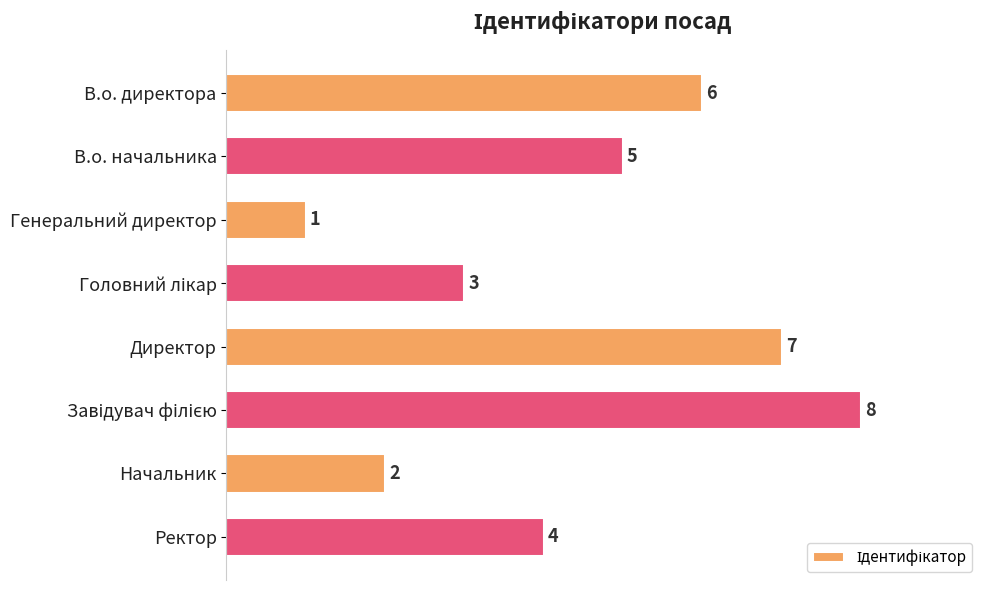

Which has a higher value, Начальник or Генеральний директор?

Начальник